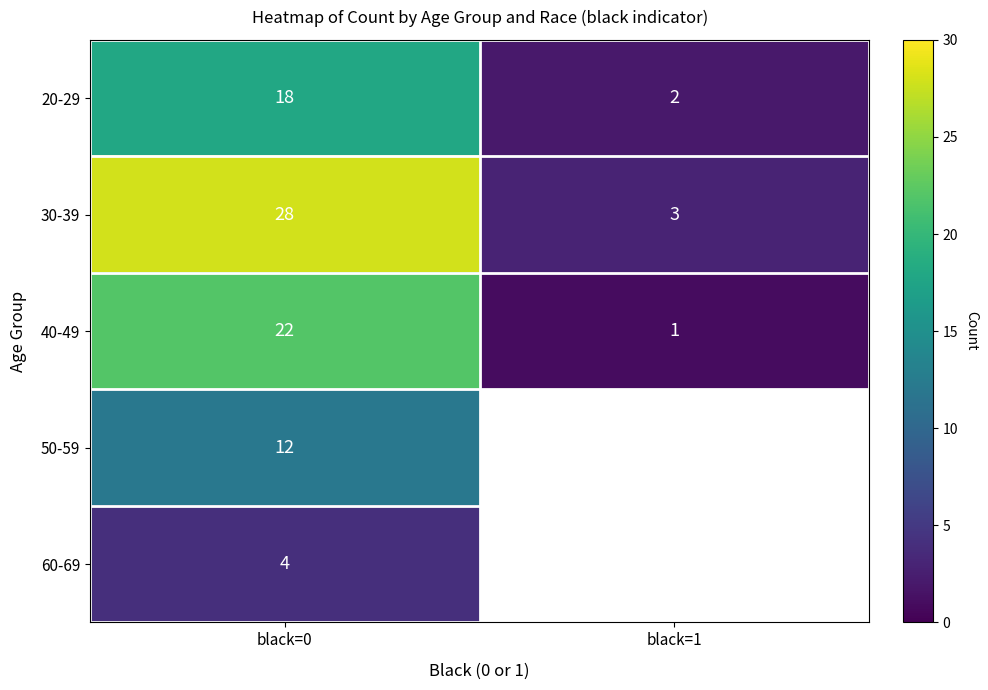

Rank the series at black=0 from lowest to highest value.

60-69, 50-59, 20-29, 40-49, 30-39